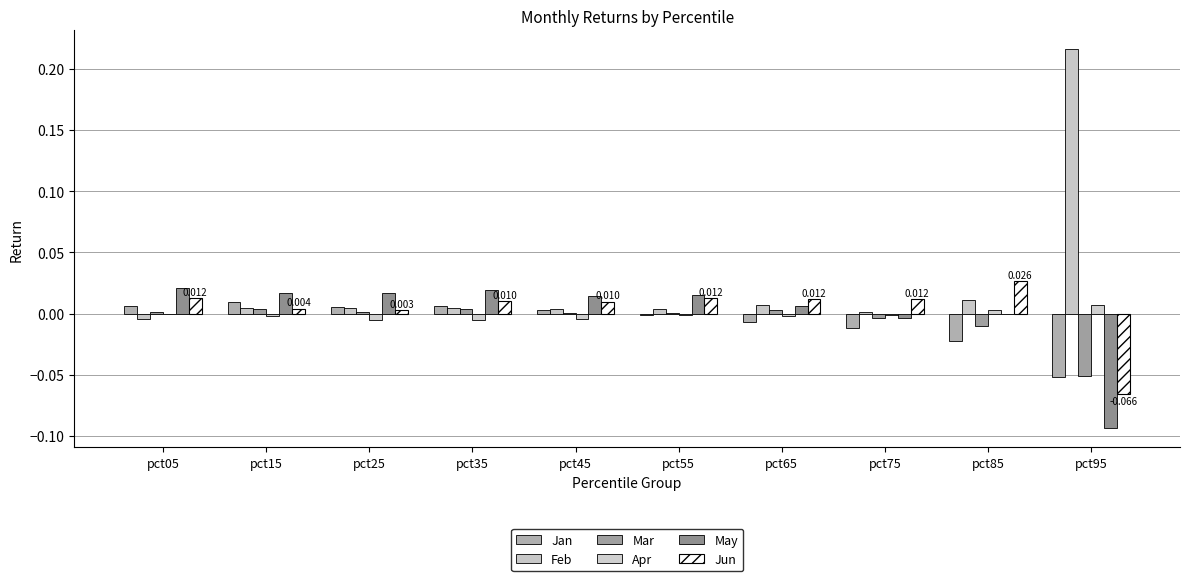

Does the chart contain stacked bars?

No